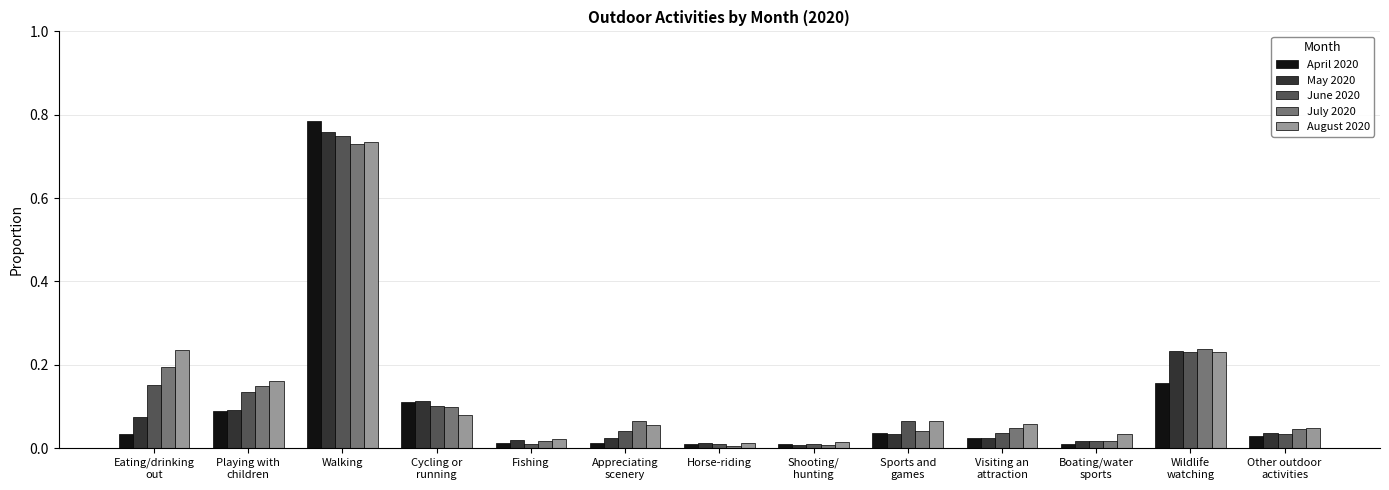

Which series has the largest range (max minus min)?

April 2020